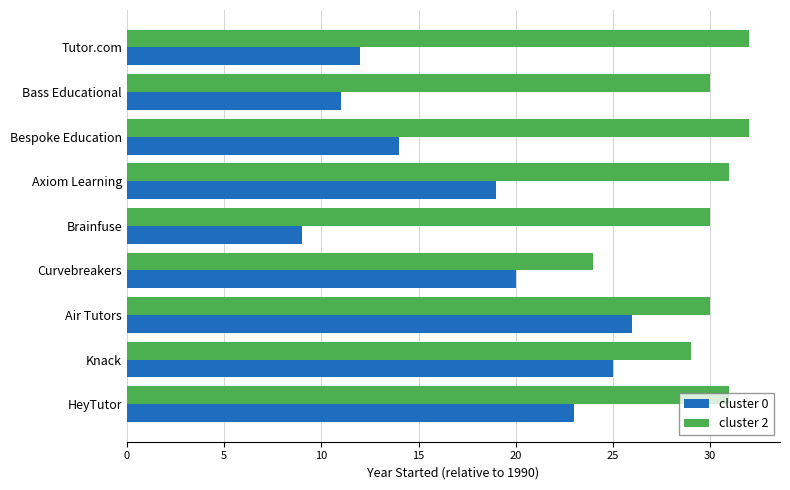

Between Tutor.com and HeyTutor, which series saw the biggest shift?

cluster 0